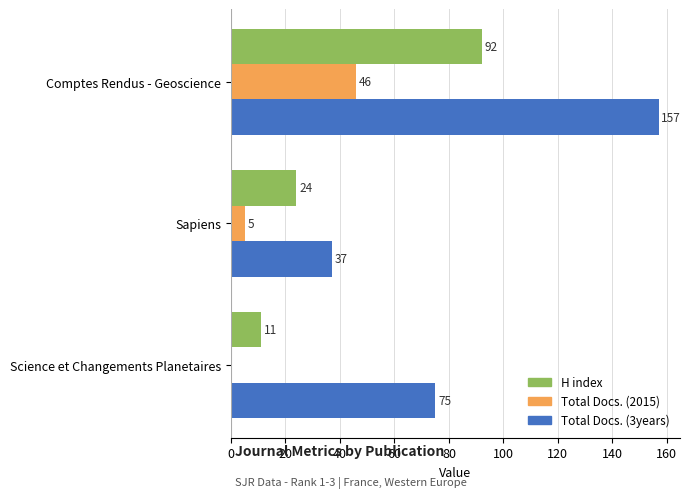

What is the approximate value of Total Docs. (3years) at Sapiens?

37